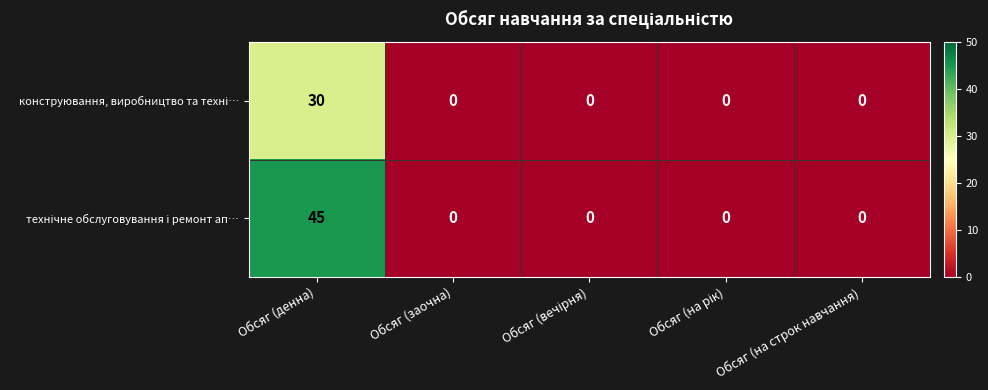

At which category is the sum across all series the highest?

Обсяг (денна)